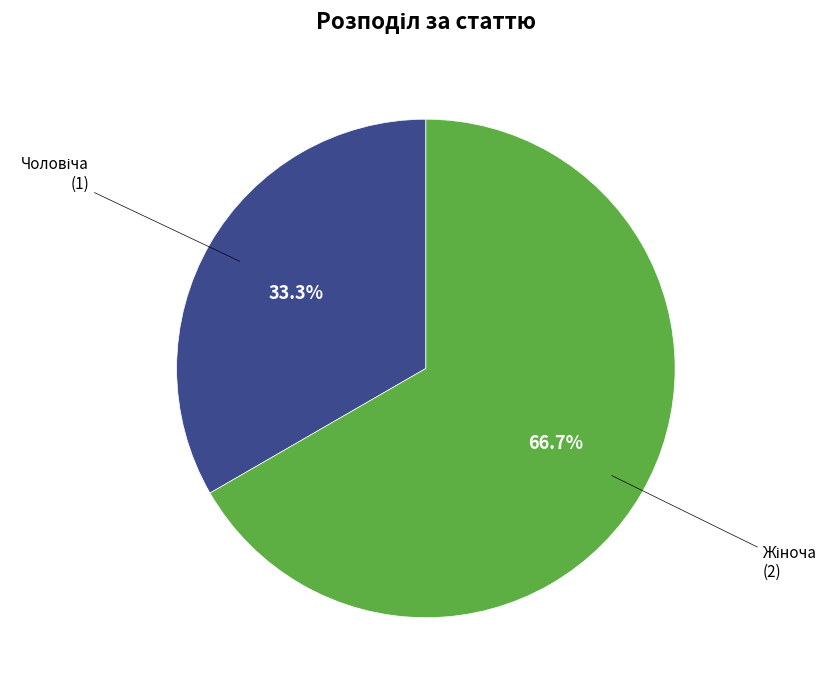

Is there a majority slice in this chart?

Yes